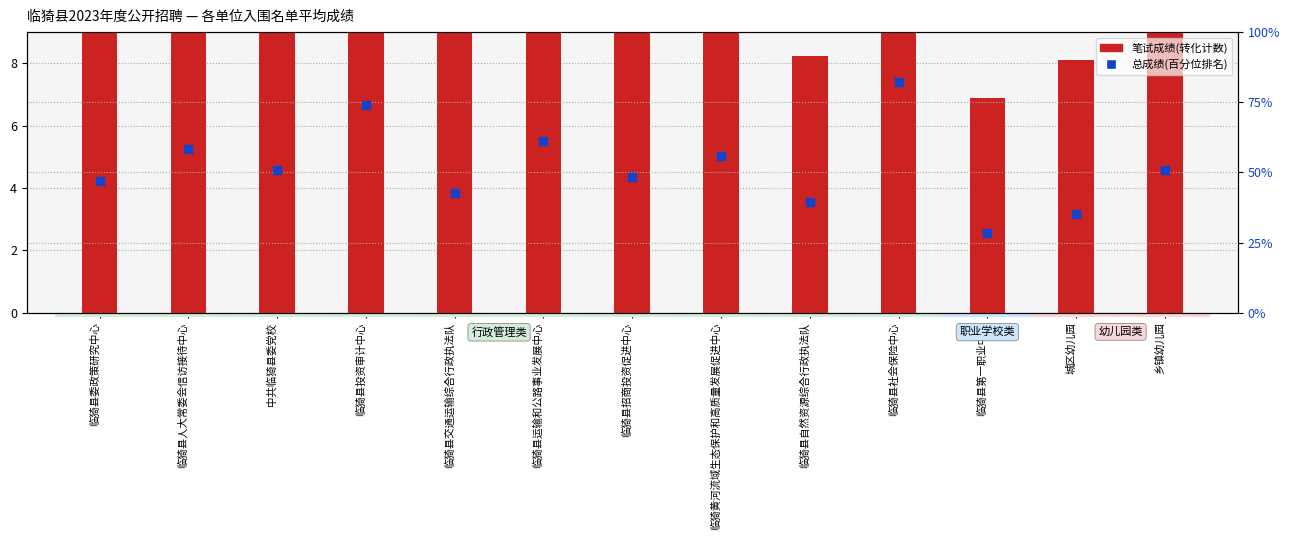

What are all the series names shown in the legend?

笔试成绩(转化), 总成绩(百分位)